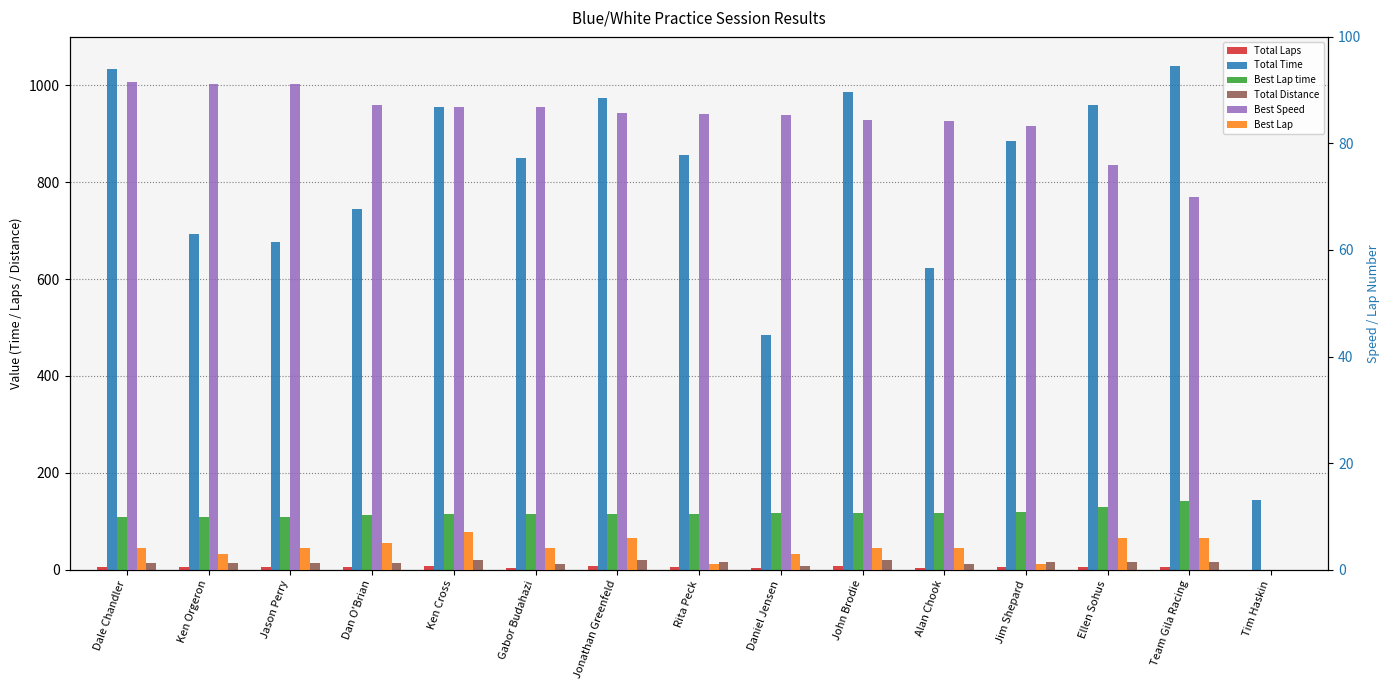

At which label does Total Time first exceed 855?

Dale Chandler